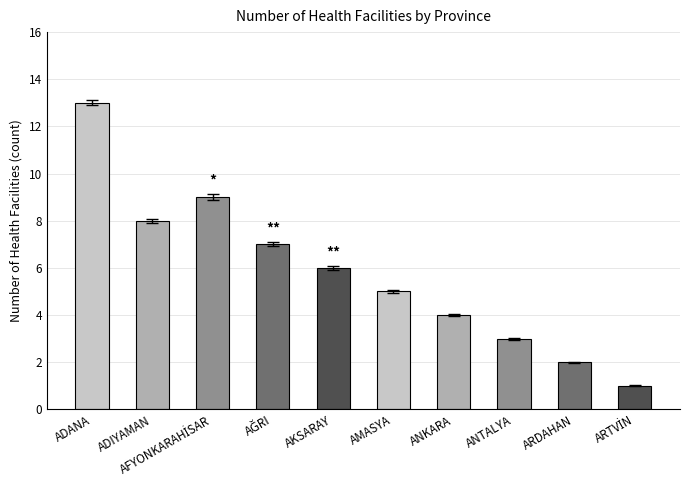

What is the difference between the second highest and minimum values?

8